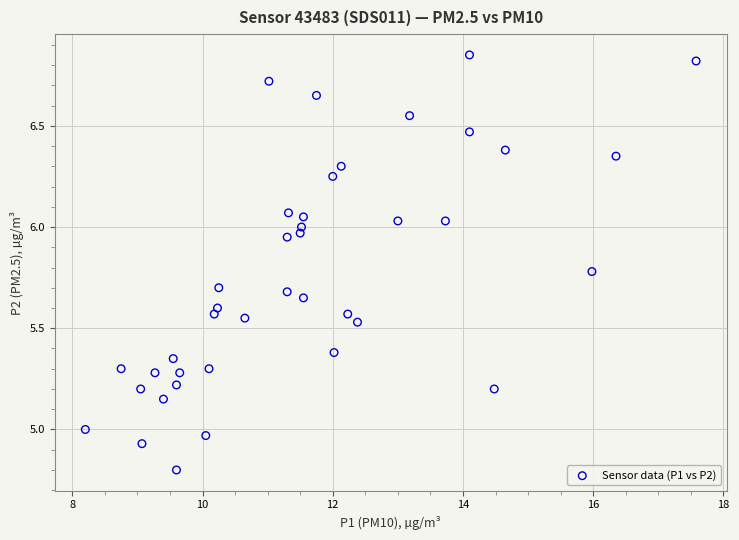

What is the range of X values (max minus min)?

9.4